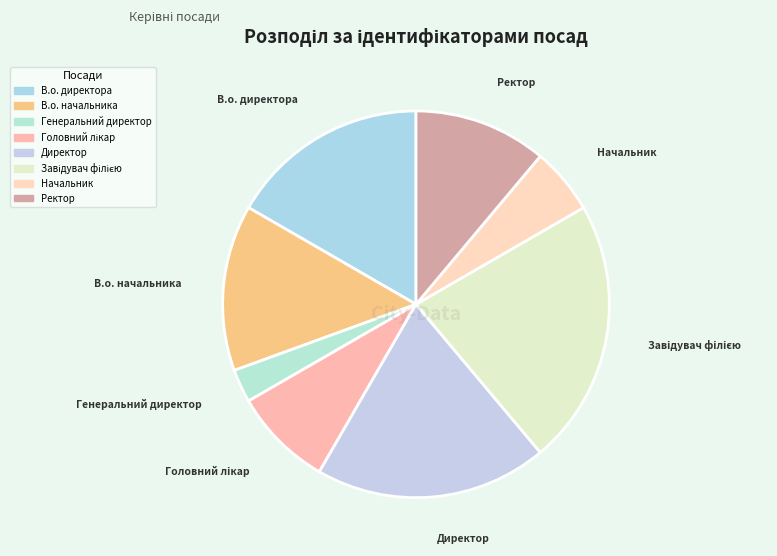

Approximately how many times larger is the value at Начальник compared to Ректор?

0.5